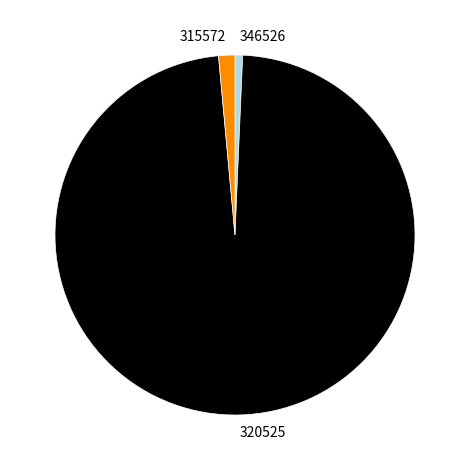

Is it true that 320525 is 98% of the pie?

True